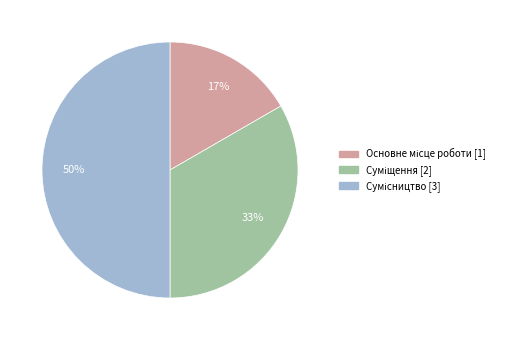

To the nearest percent, what is the difference between the largest and smallest slice percentages?

33%